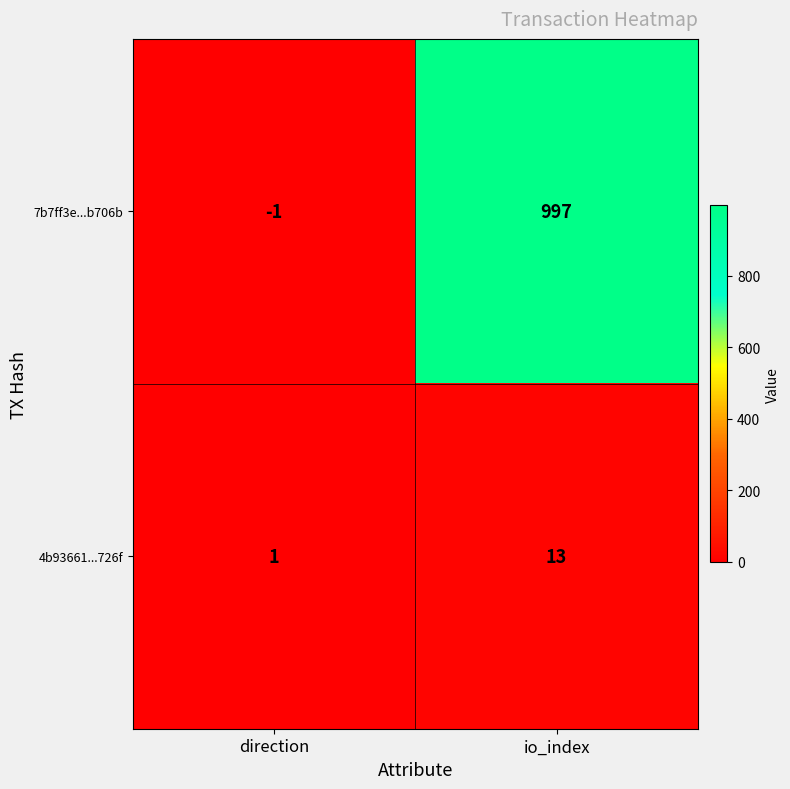

Between direction and io_index, which series saw the biggest shift?

7b7ff3e...b706b